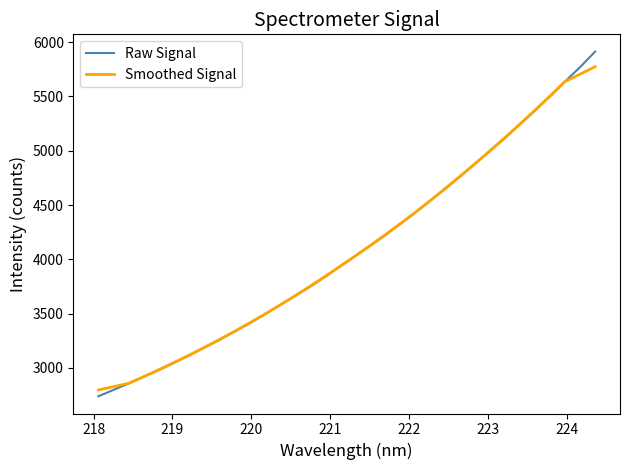

How many lines are shown in the chart?

2